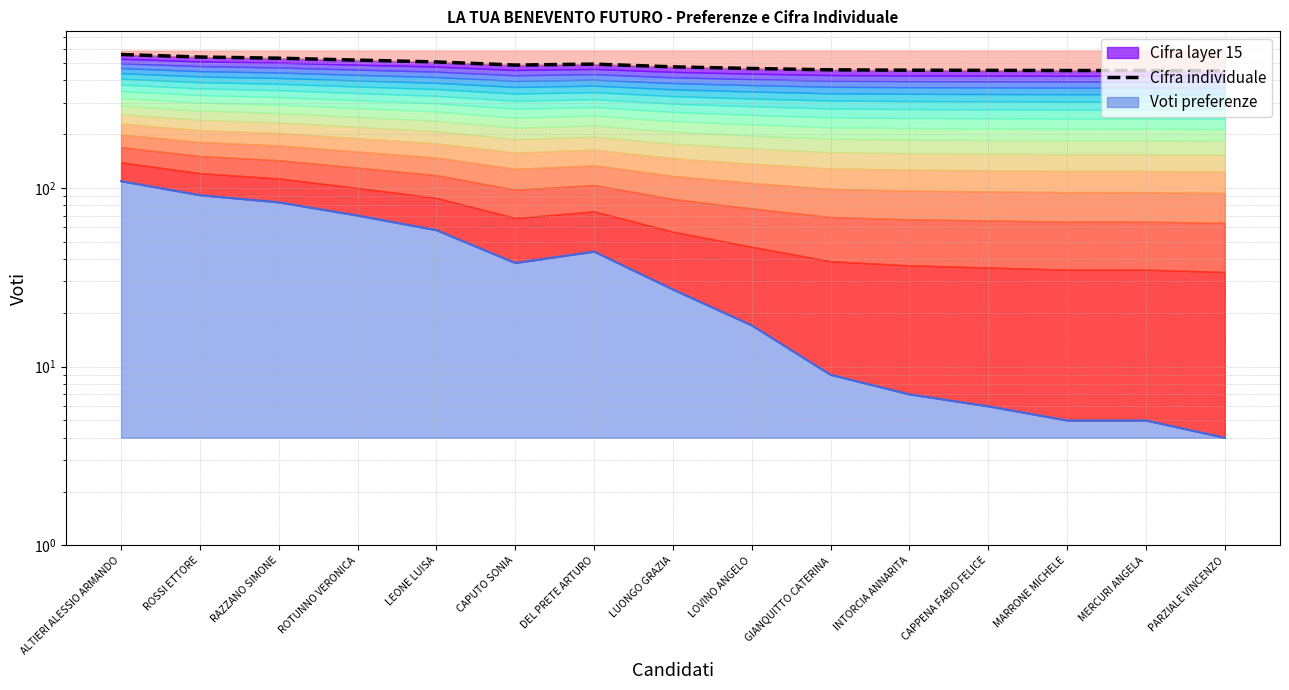

What is the difference between the second highest and minimum values?

87